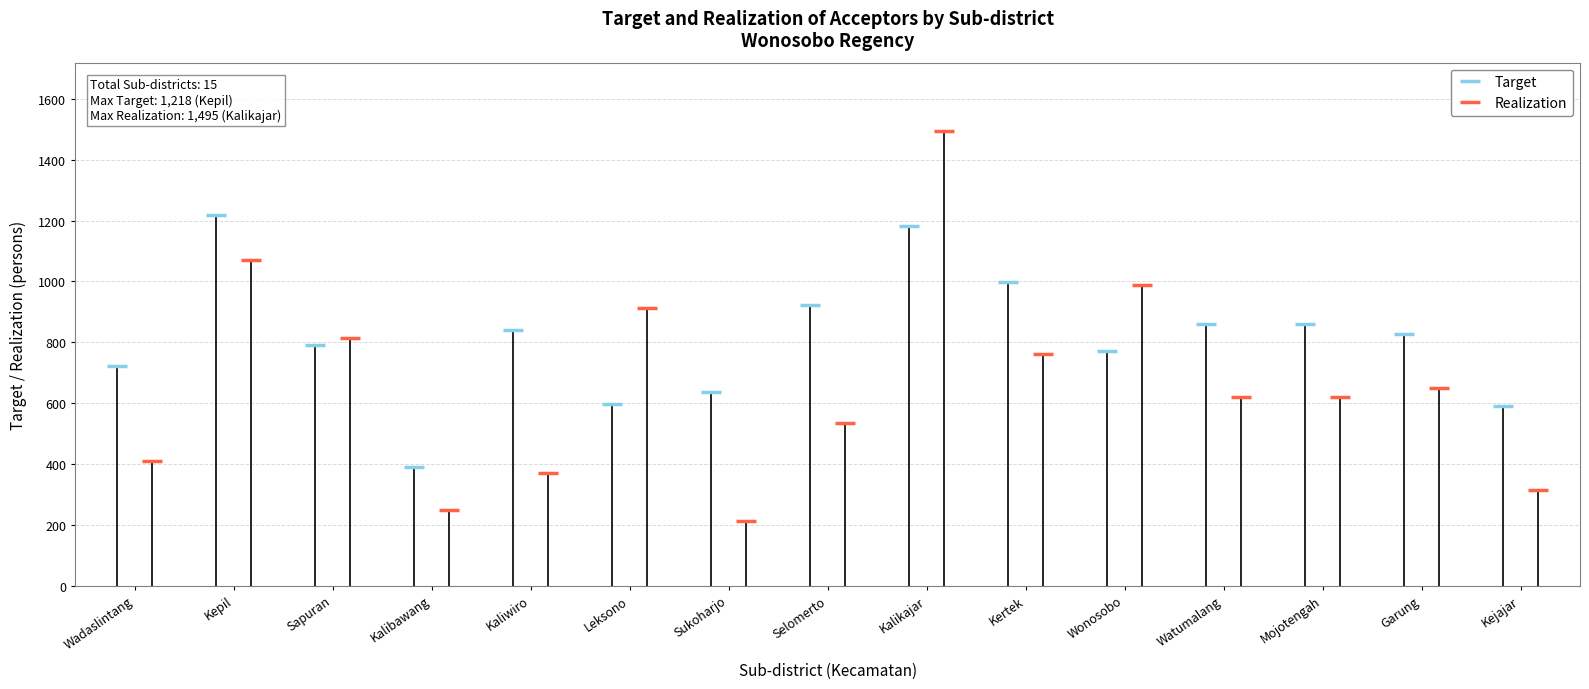

How many times do Target and Realization cross each other?

8